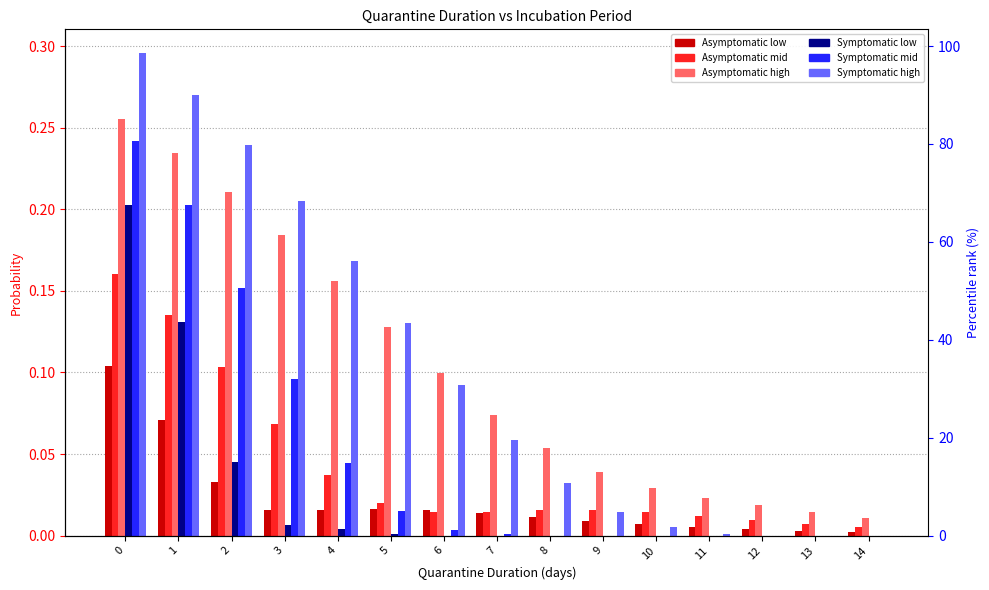

Which series has the widest spread of values?

Symptomatic high